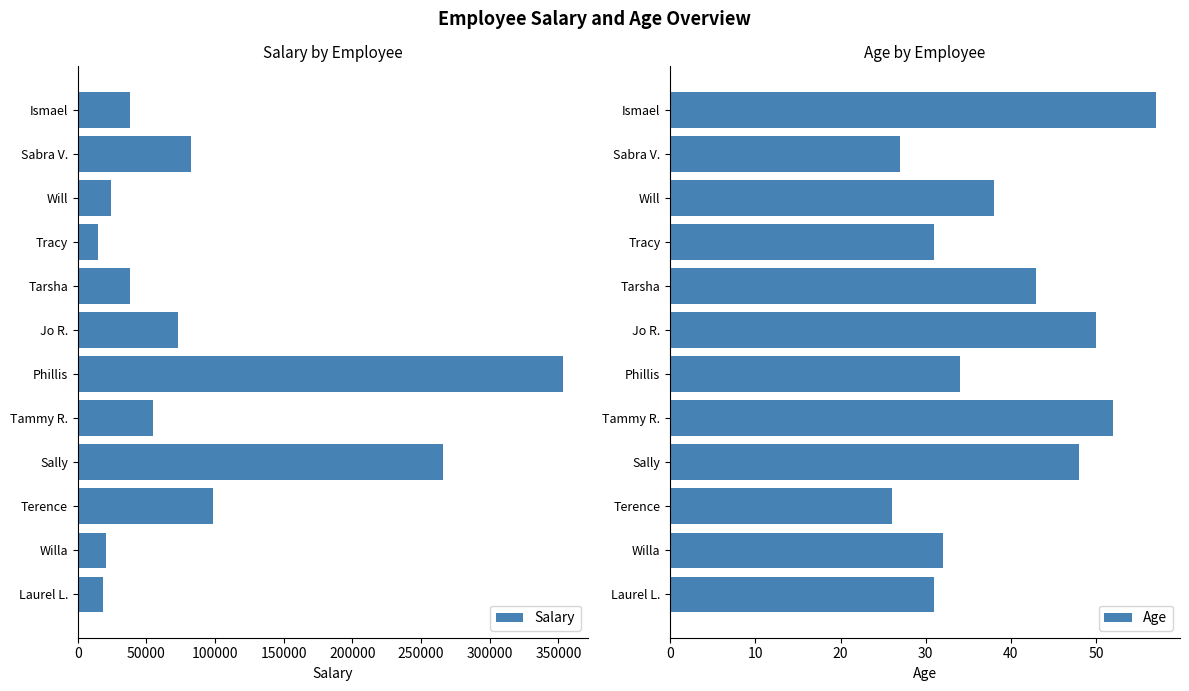

What is the sum of all Salary values?

1082192